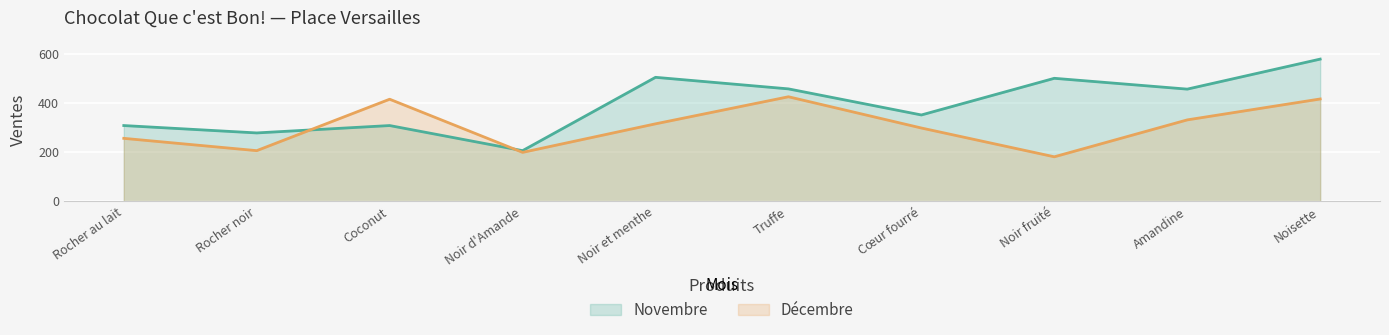

What are all the series names shown in the legend?

Novembre, Décembre